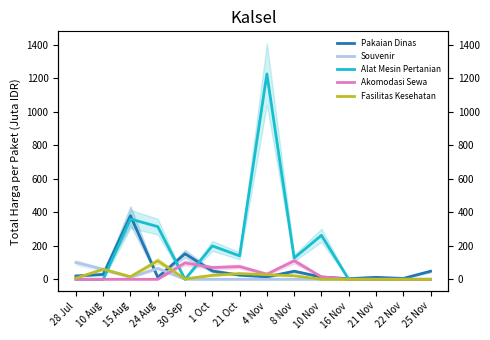

What is the label of the 7th point from the right?

4 Nov